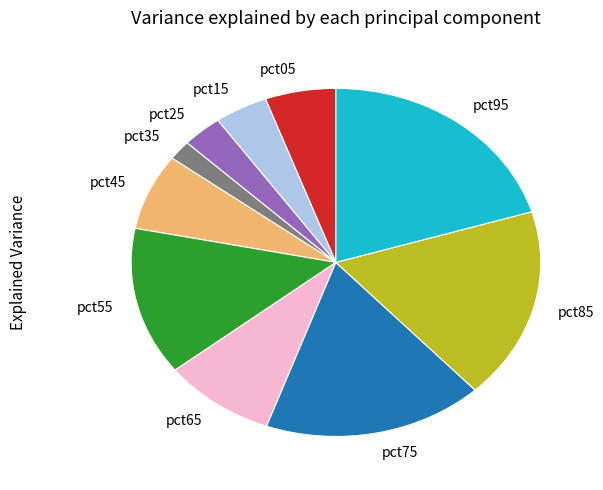

Combined, do pct75 and pct35 account for over 50%?

No